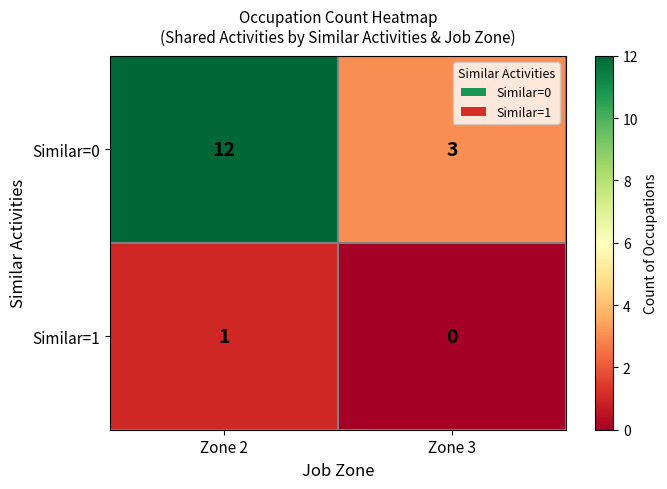

Where is Similar=0 nearest to the value 7?

Zone 3